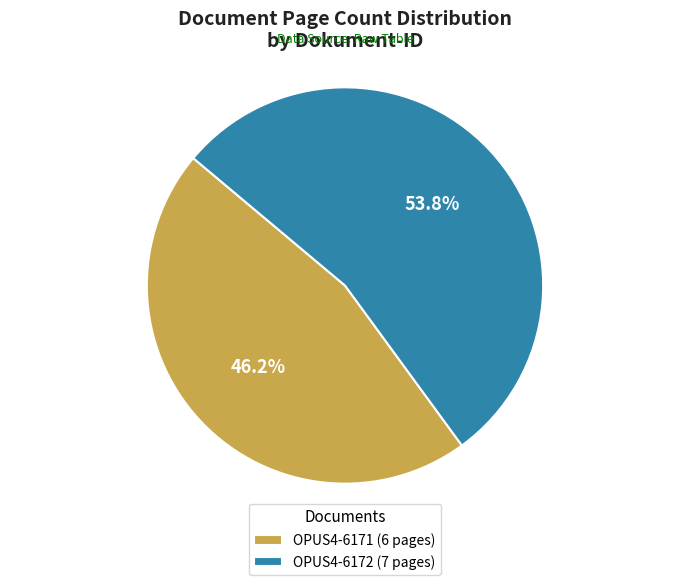

To the nearest percent, what is the combined percentage of OPUS4-6171 and OPUS4-6172?

100%